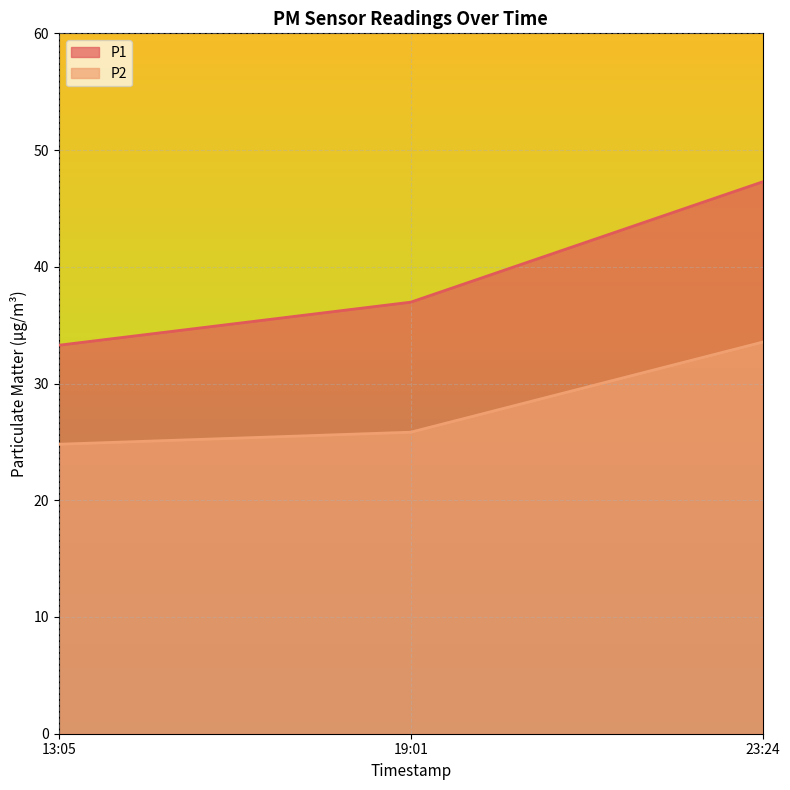

At which label does P1 first exceed 36?

19:01